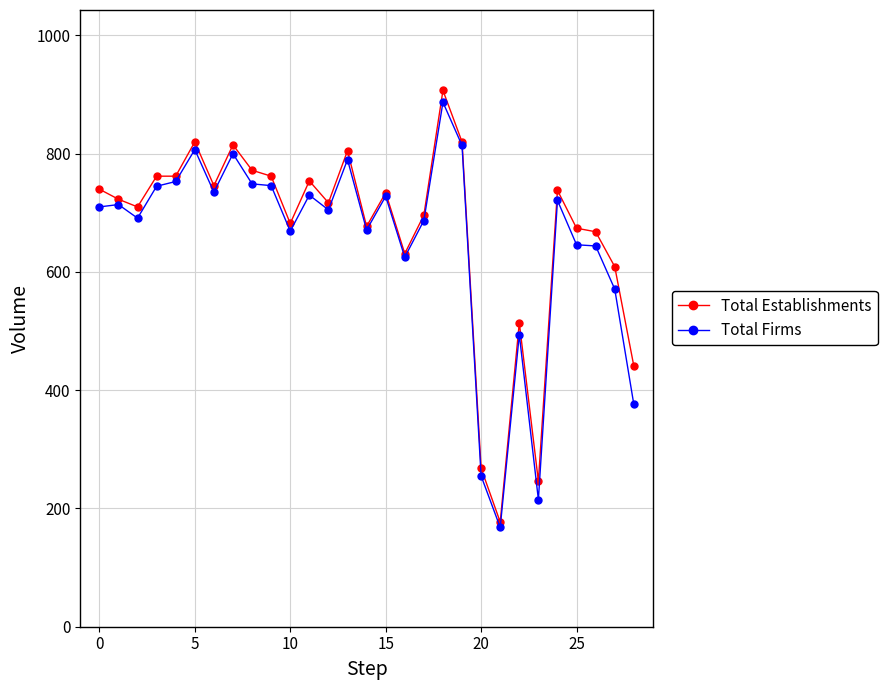

True or false: Total Establishments has more than 2 points higher than both neighbors.

True